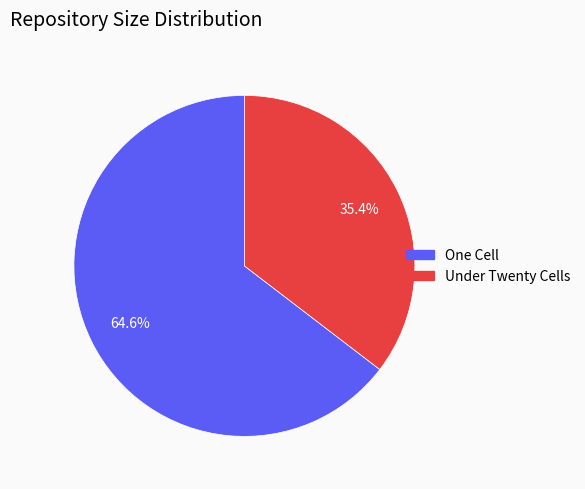

Is there any slice that represents more than half of the pie?

Yes